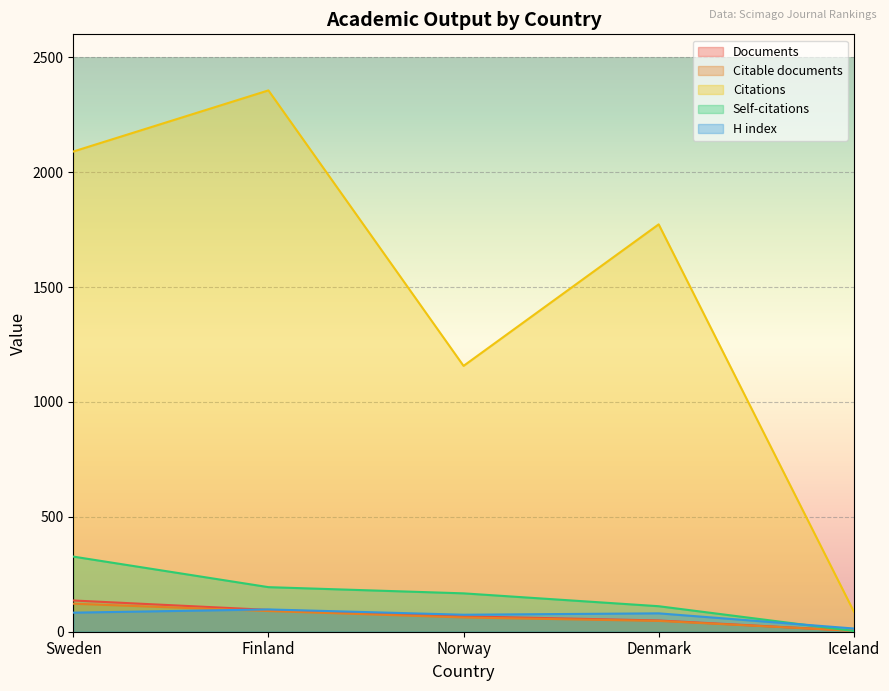

What is the difference between the highest and lowest values at Sweden?

2007